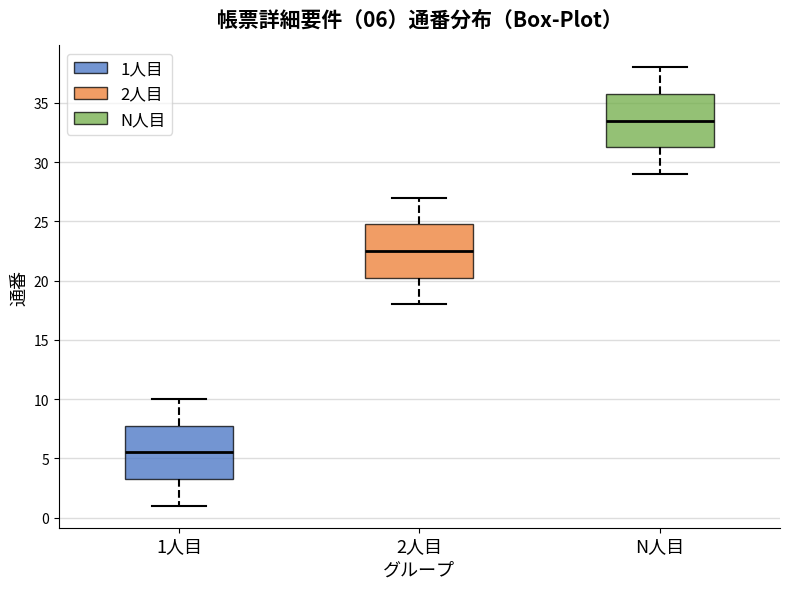

Which box's median line is the highest?

N人目